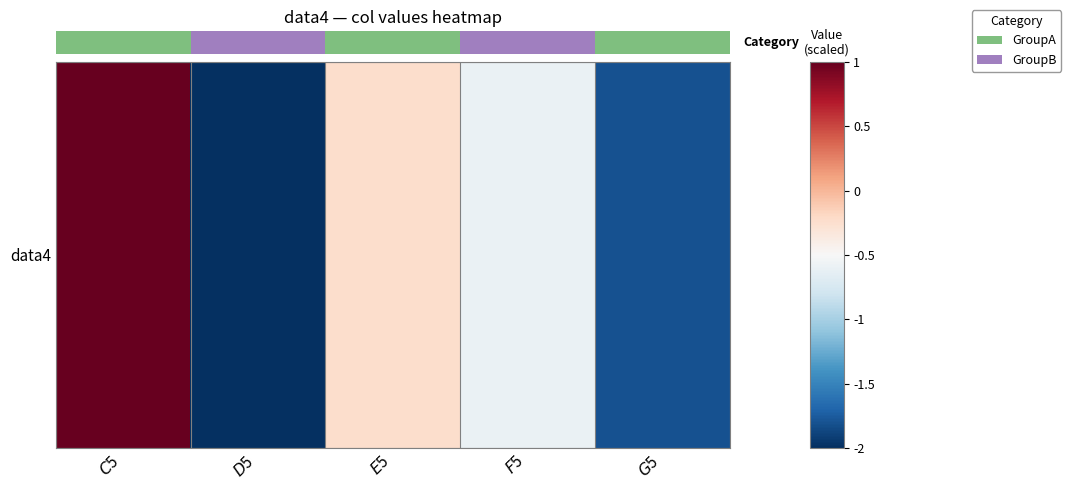

Which category has the highest value across all series?

$C$5